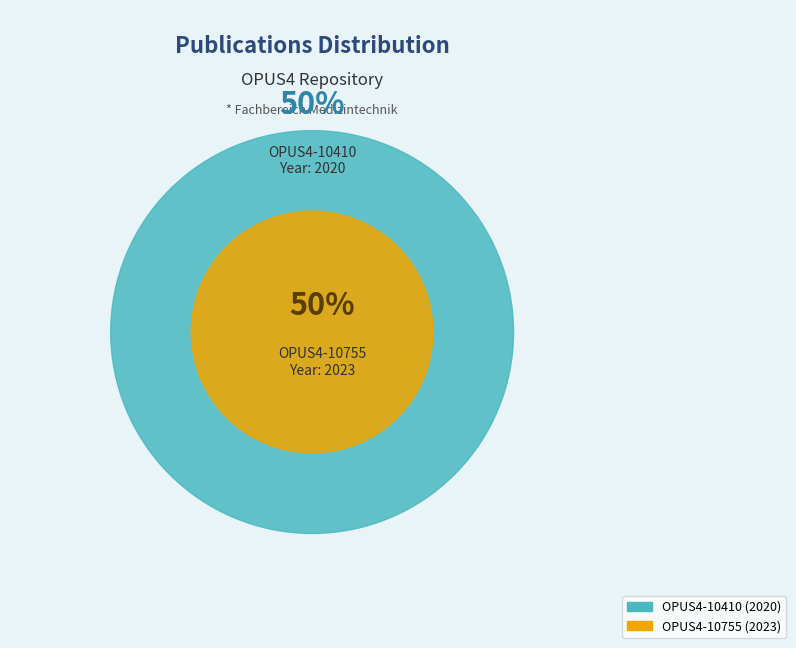

What is the ratio of the value at OPUS4-10410 to the value at OPUS4-10755?

1.0